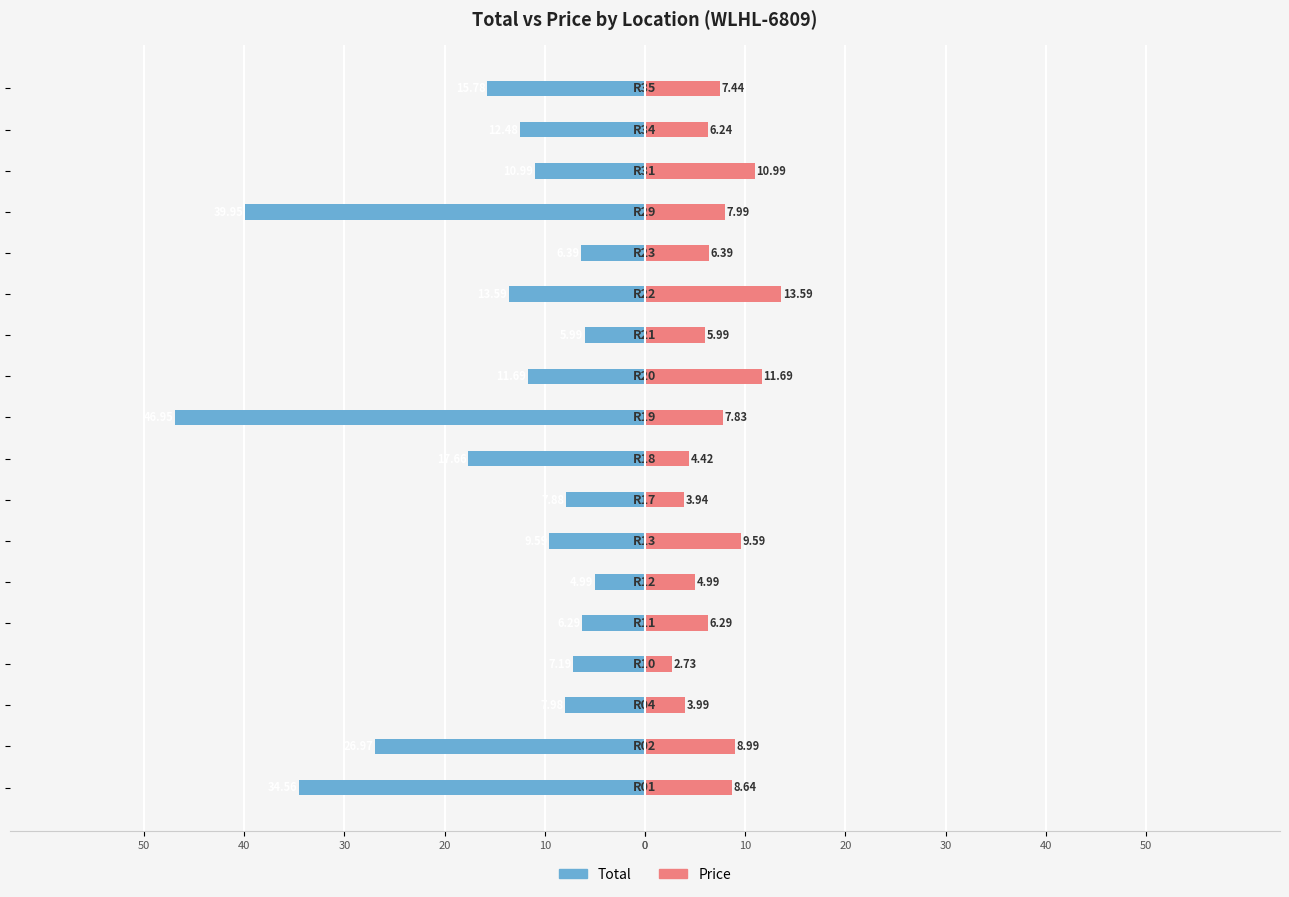

How many groups of bars are there?

18